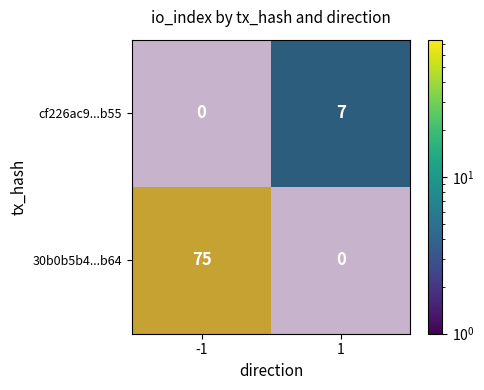

Between direction and io_index, which series saw the biggest shift?

30b0b5b4be1d443adbe45b04128fdc4109e2b64